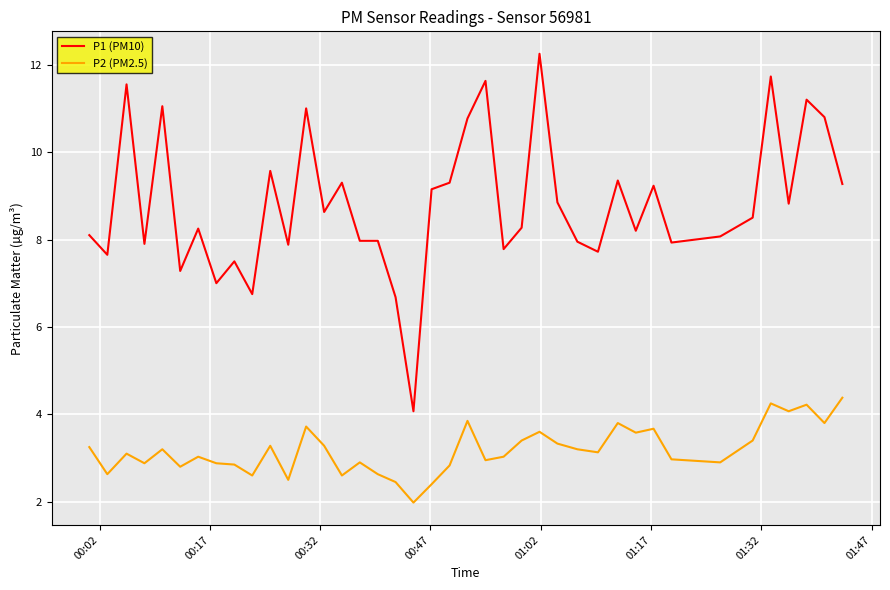

Which series has the largest range (max minus min)?

P1 (PM10)